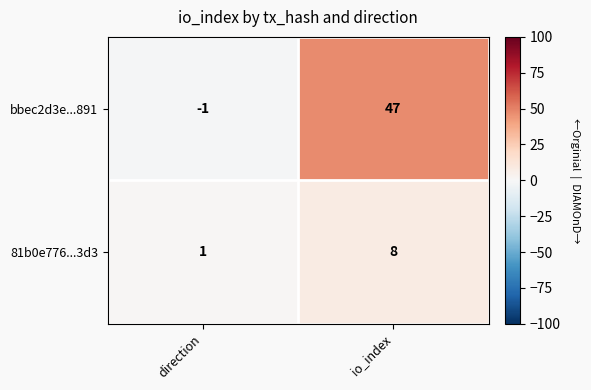

At which category is the sum across all series the highest?

io_index